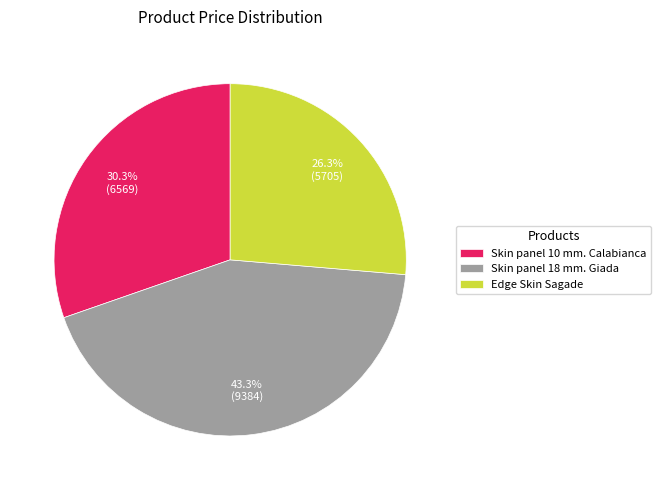

What portion of the pie excludes Skin panel 18 mm. Giada?

56.7%